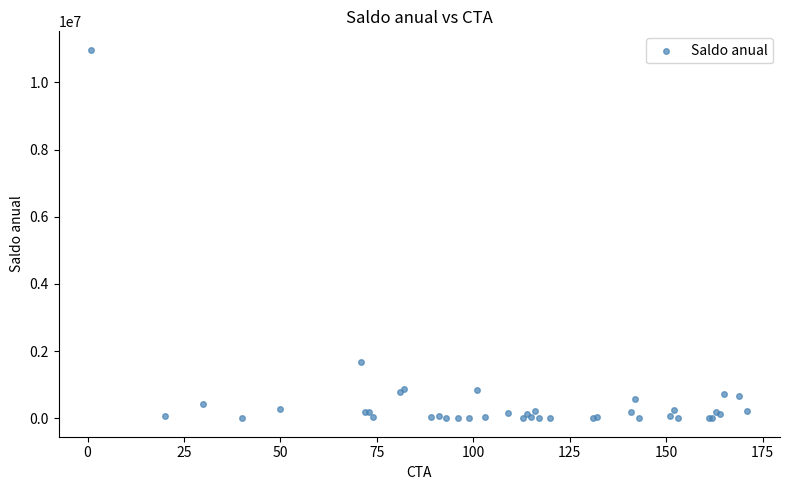

What Y value in the scatter plot is closest to 5487020?

1664053.0